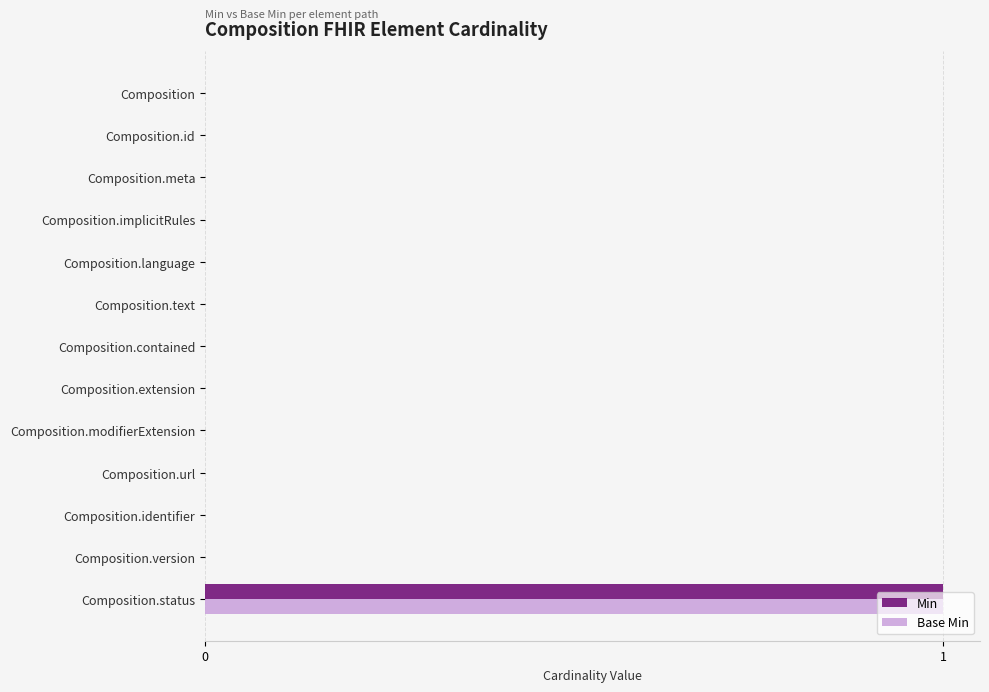

At which category is the sum across all series the highest?

Composition.status